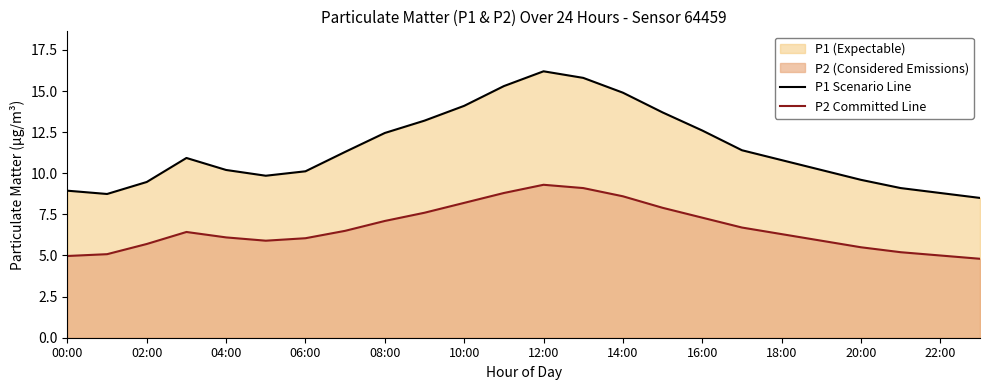

Which series has the largest total across all categories?

P1 Scenario Line